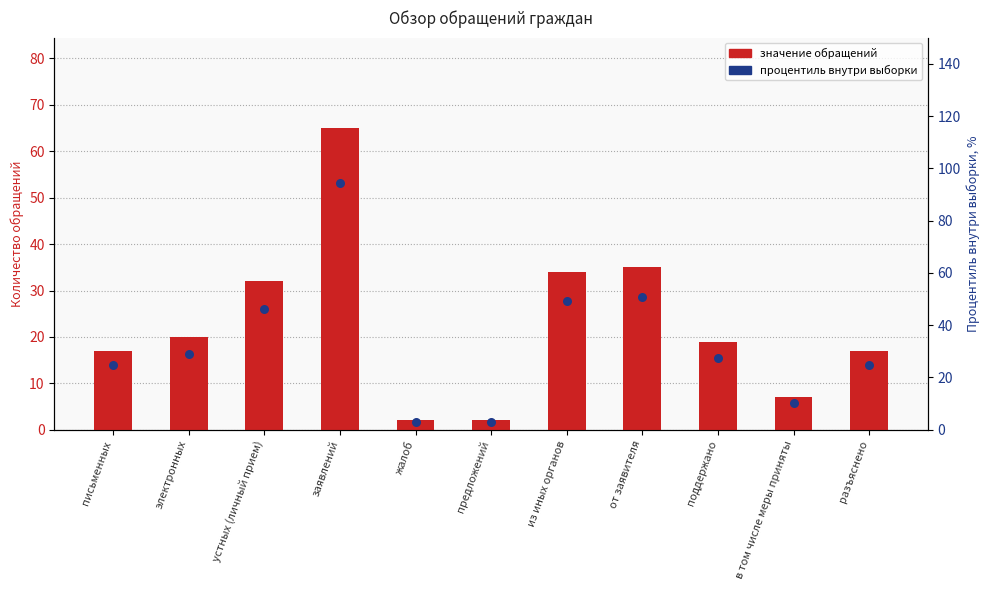

Which series has the largest Y range (max minus min)?

процентиль от всего